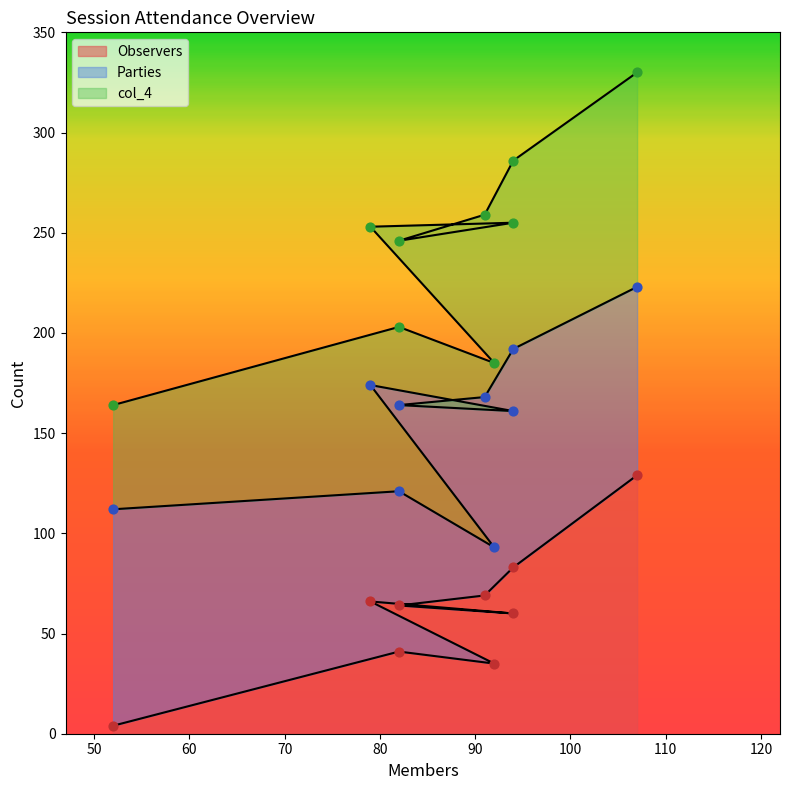

Which series reaches the maximum Y coordinate?

col_4